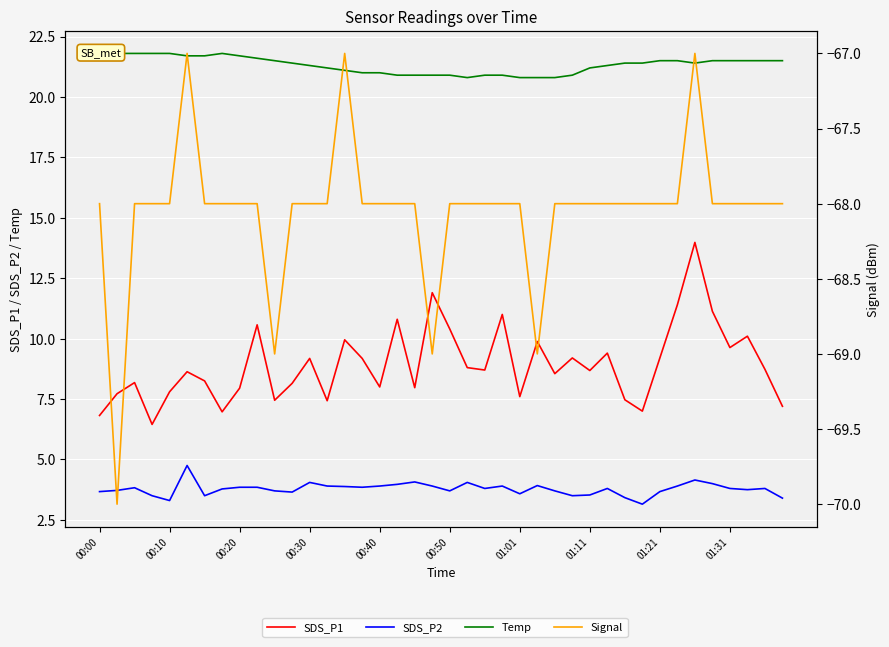

What value does the SDS_P2 series have at 01:21?

3.7